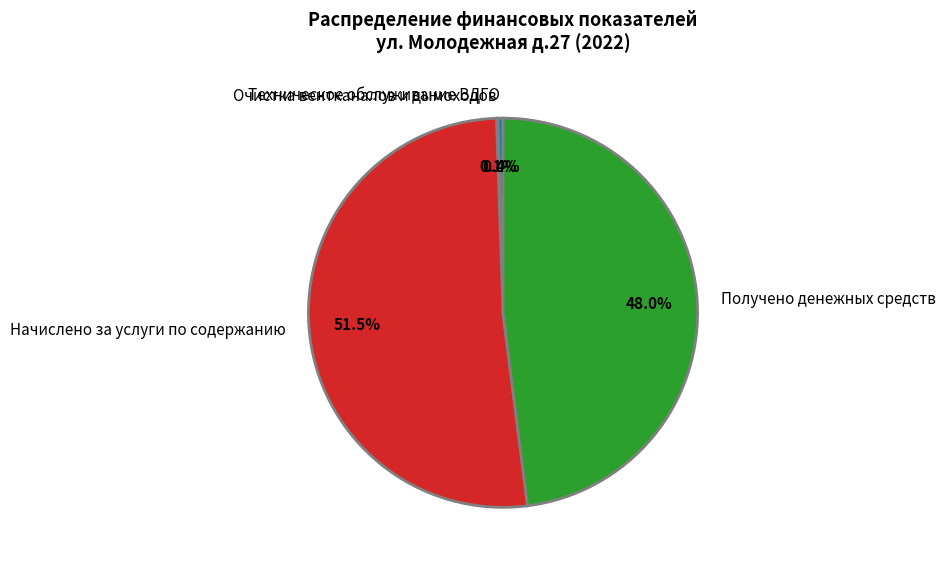

Which category has the biggest portion of the pie?

Начислено за услуги по содержанию